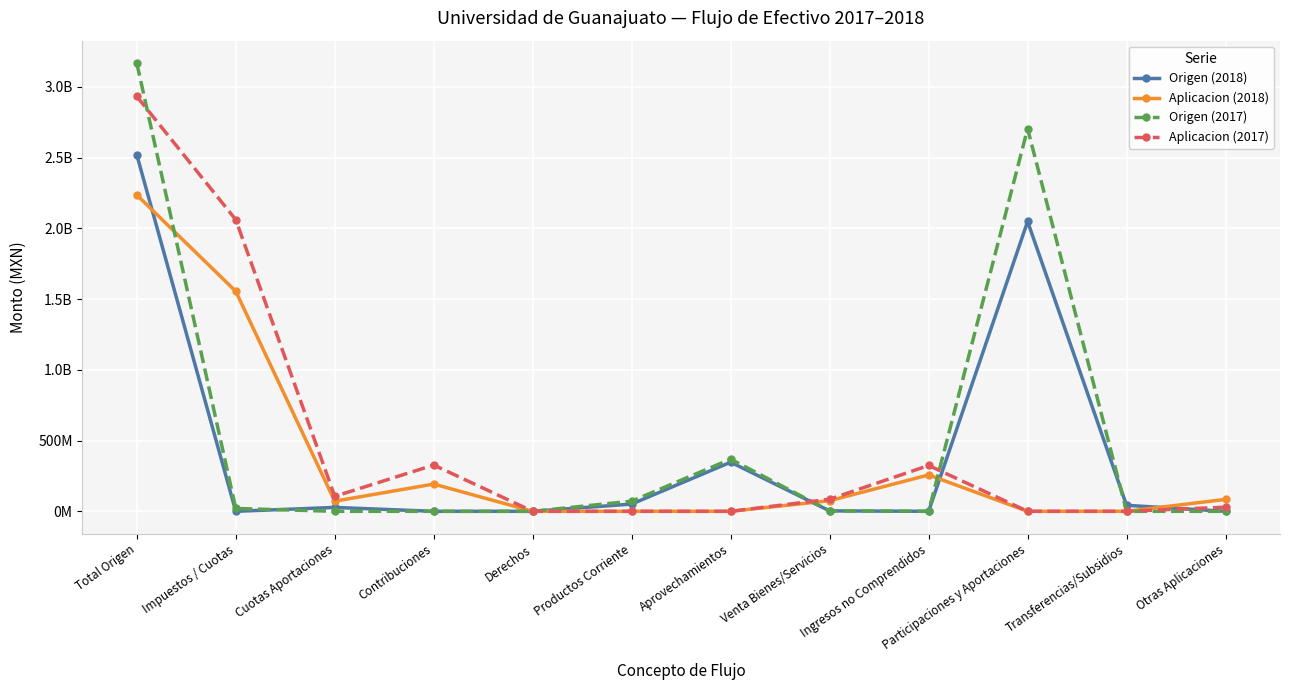

What are all the series names shown in the legend?

Origen (2018), Aplicacion (2018), Origen (2017), Aplicacion (2017)